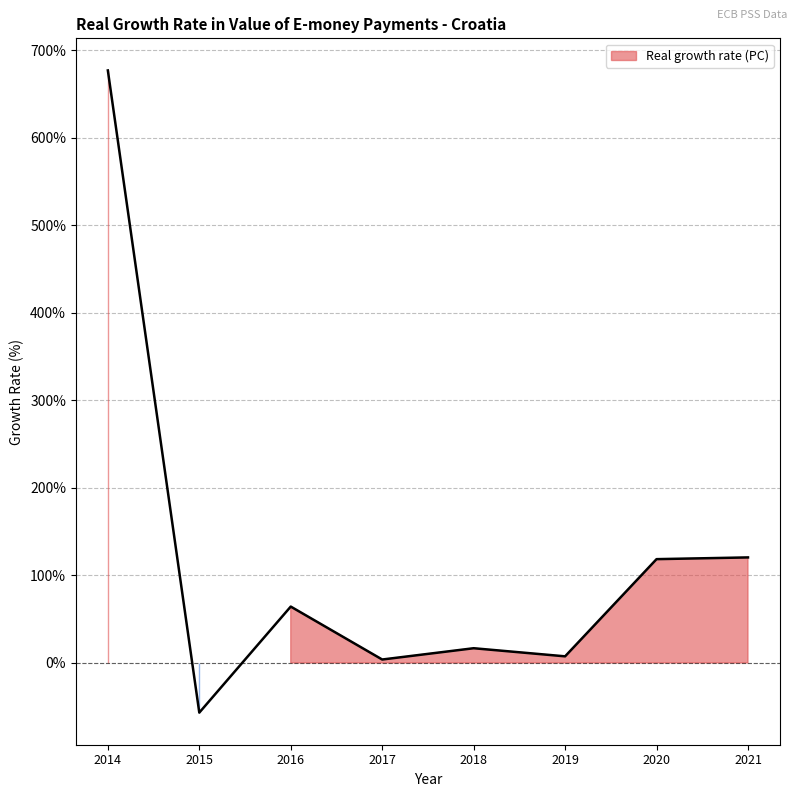

How many values are below zero?

1